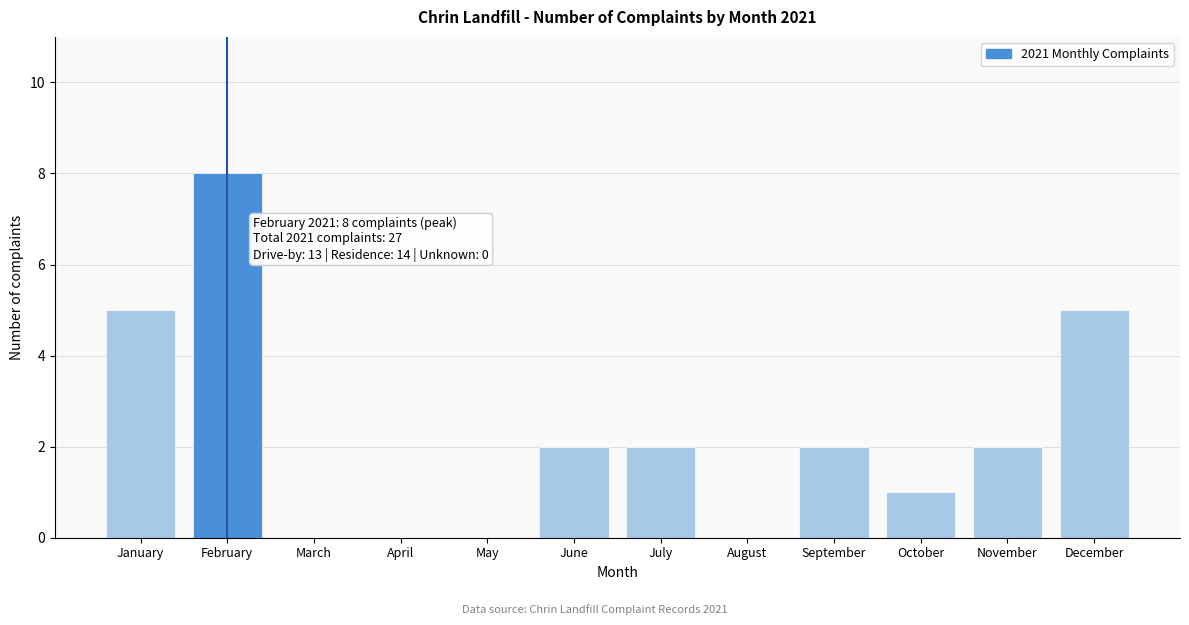

Reading right to left, what are all the values shown in this chart?

December=5	November=2	October=1	September=2	August=0	July=2	June=2	May=0	April=0	March=0	February=8	January=5